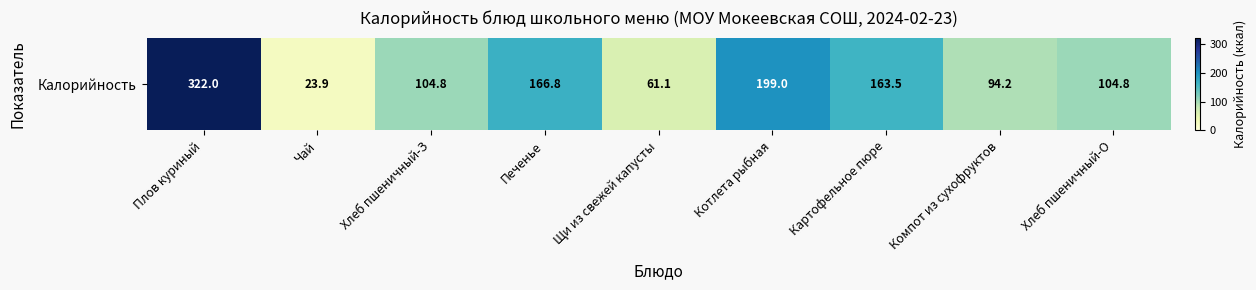

How many values exceed 104?

6